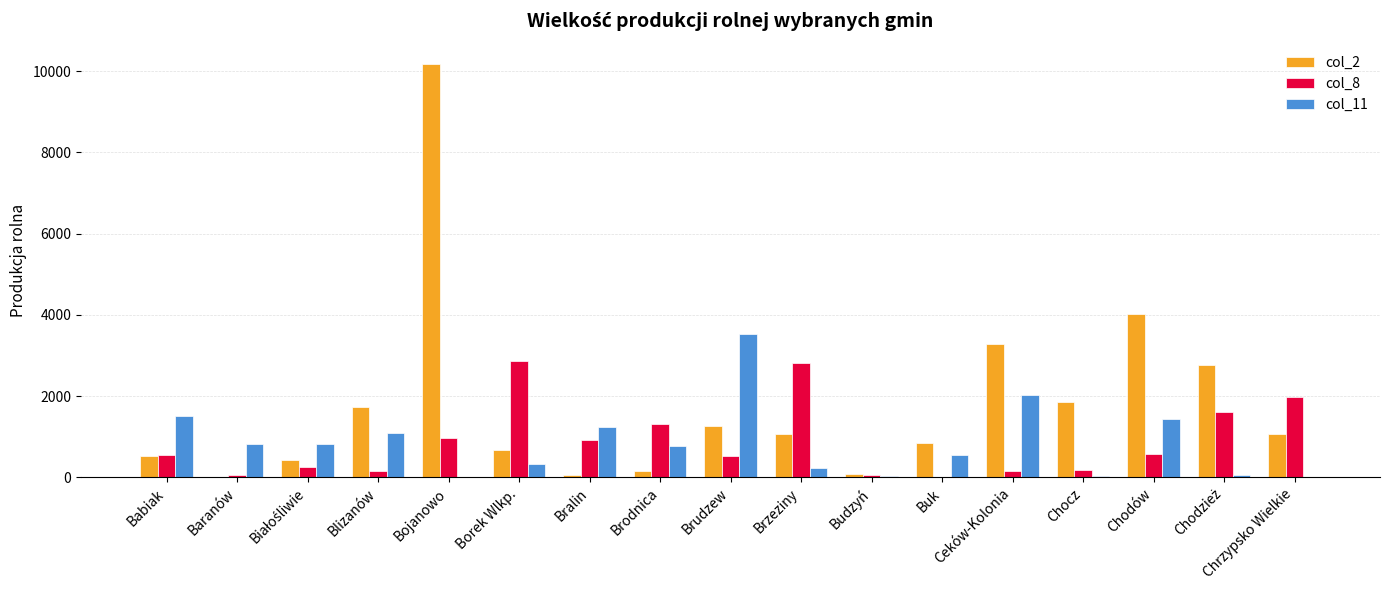

What is the spread (max minus min) of values at Buk?

846.0